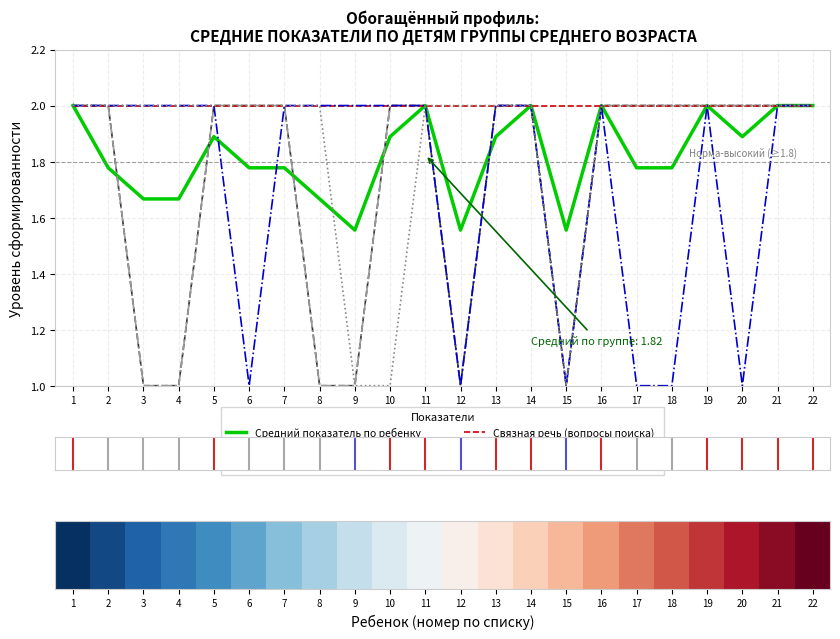

True or false: Звуковая культура речи (свистящие) has more than 0 interior local peaks.

False